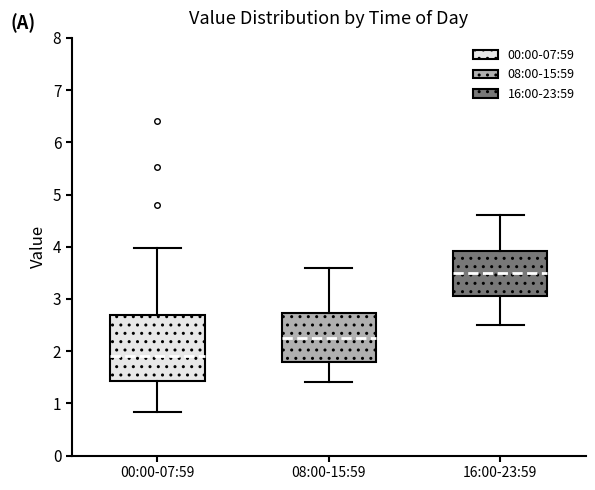

Which box has the highest median line?

16:00-23:59